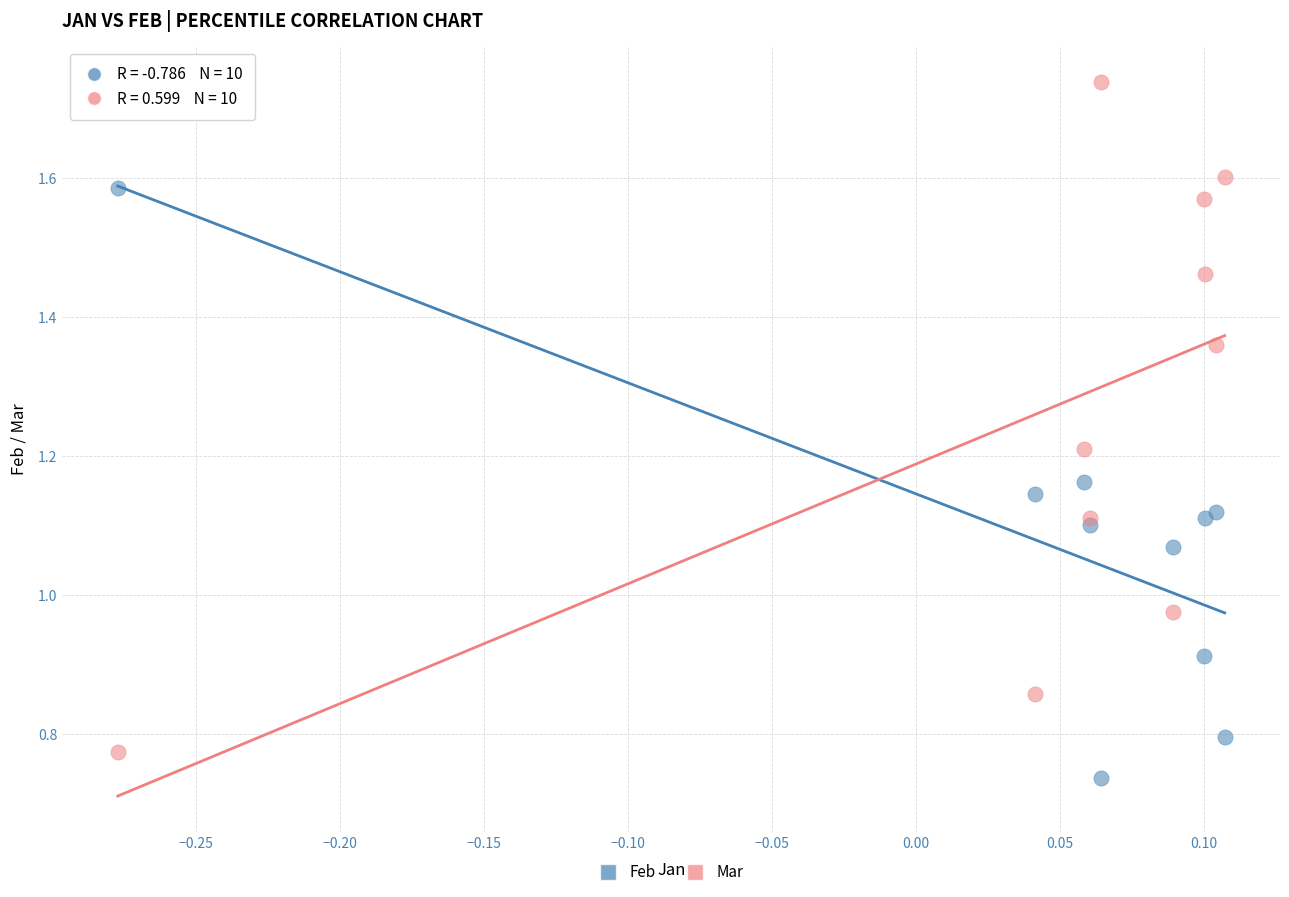

Which series has the widest spread of Y values?

Mar